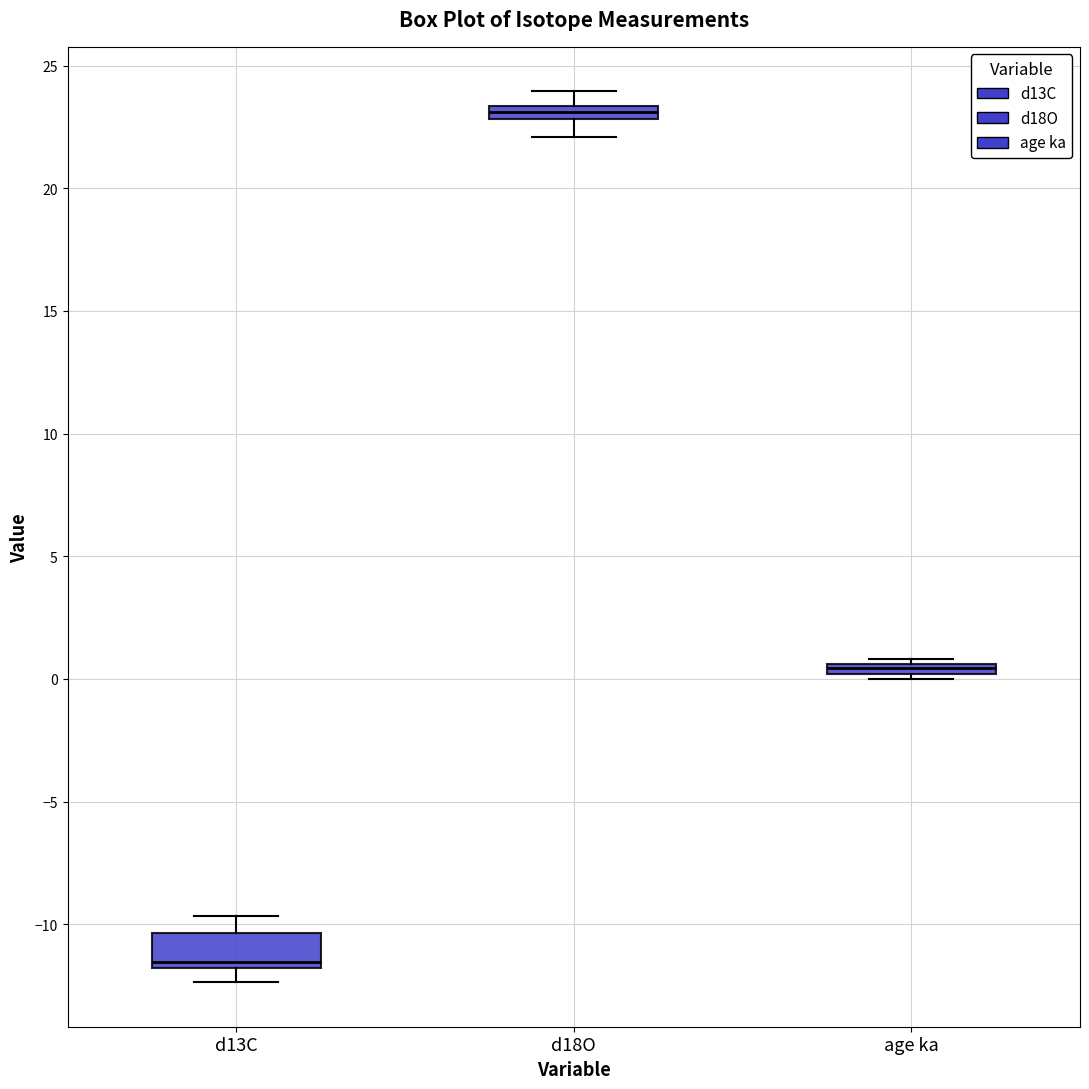

Comparing the boxes themselves (not the whiskers), which one is the tallest?

d13C